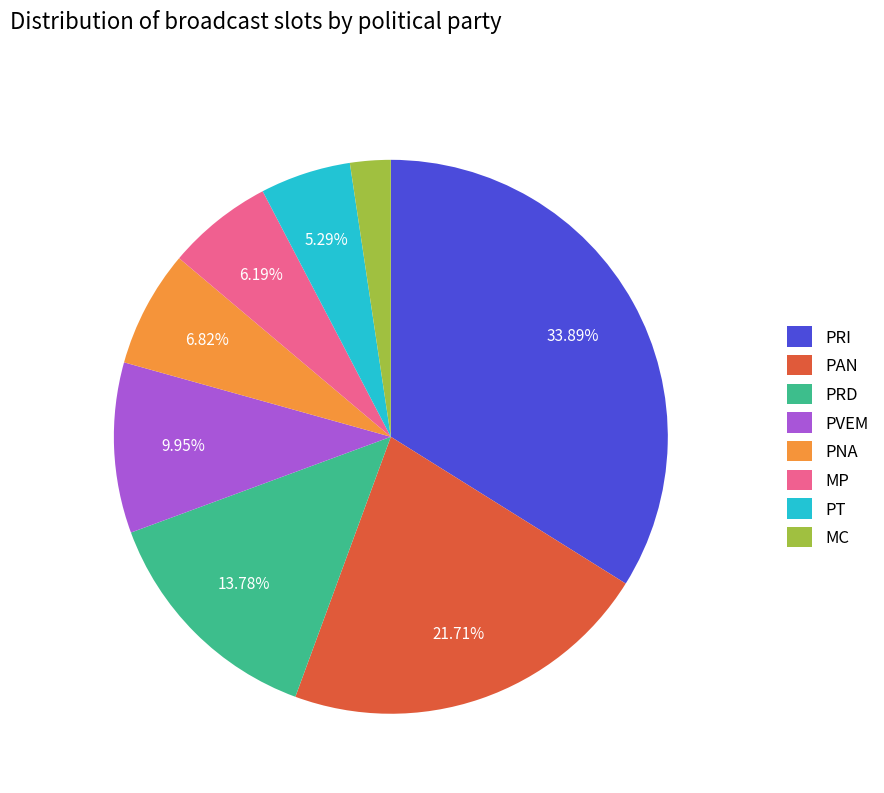

To the nearest percent, what is the combined percentage of MP and PRI?

40%